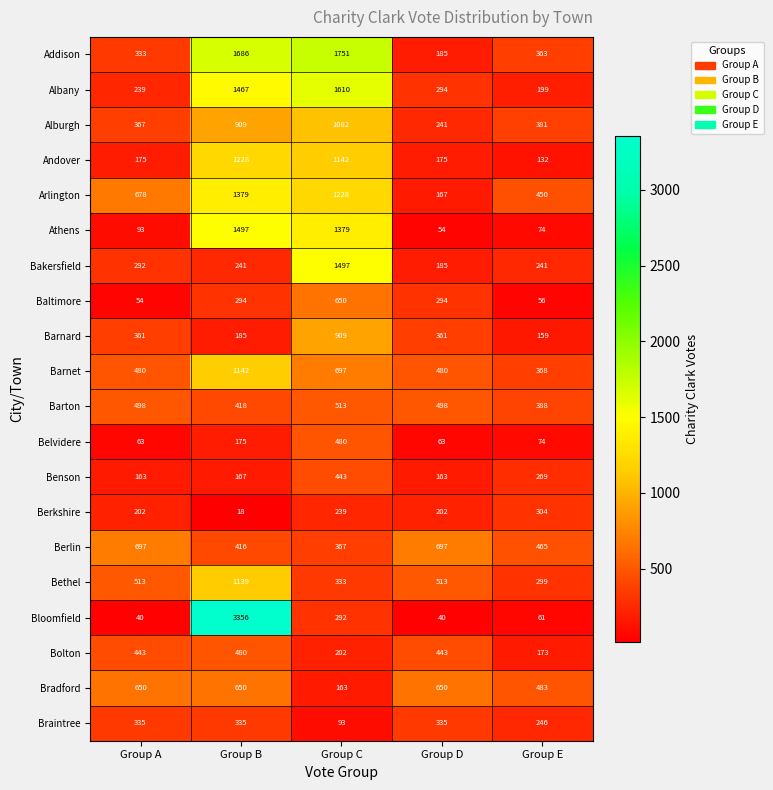

What is the sum of the Athens values at Group D and Group A?

147